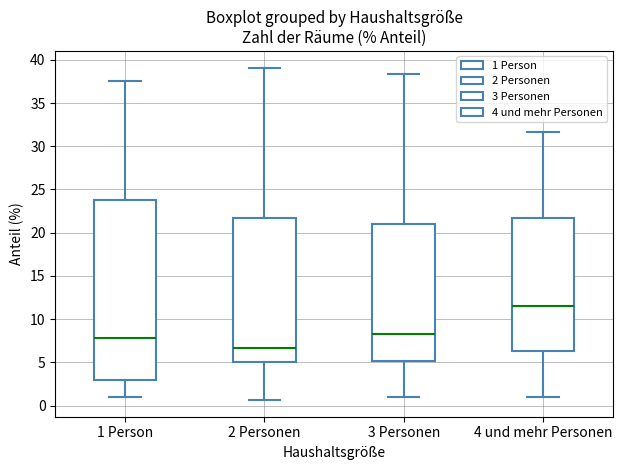

Where does the median line of the box for 3 Personen sit on the y-axis? The values are not printed on the chart, so give them approximately, as read against the axis.

8.5